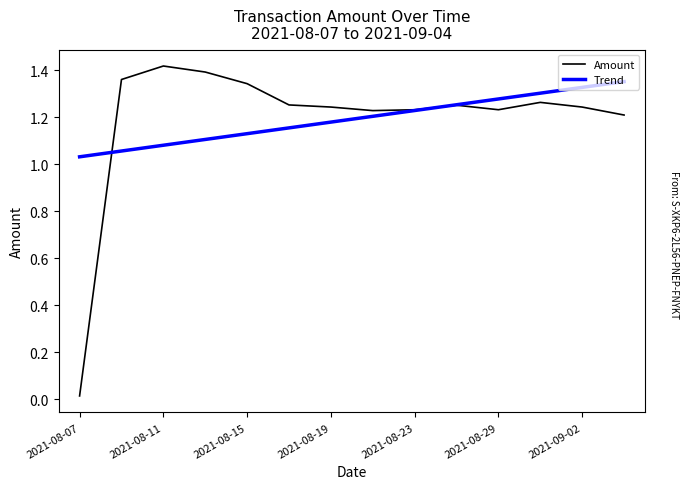

How many lines are shown in the chart?

2